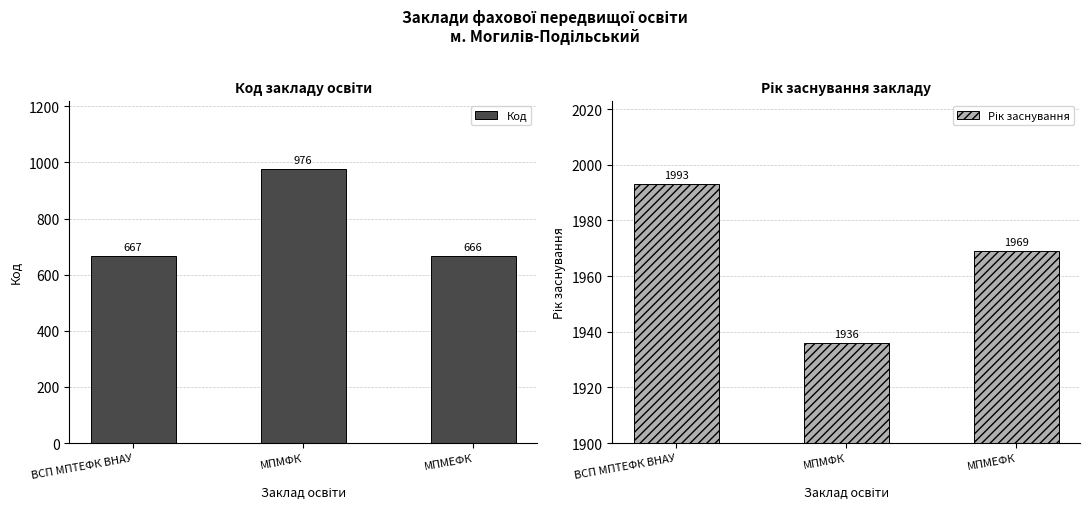

Reading left to right, transcribe all the data shown in this chart.

Код: 667	976	666
Рік заснування: 1993	1936	1969